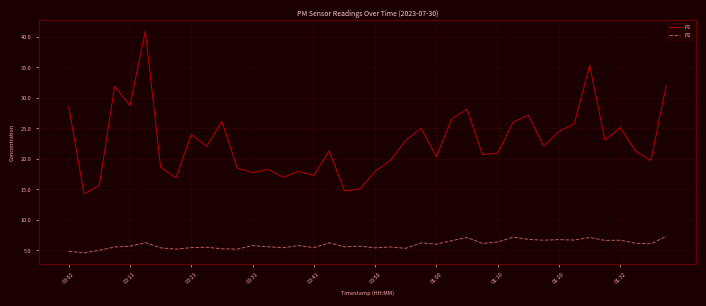

How many lines are shown in the chart?

2